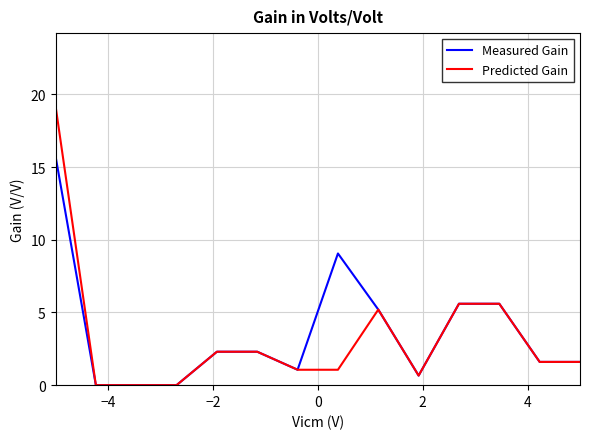

List the series in order of their peak value, highest first.

Predicted Gain, Measured Gain